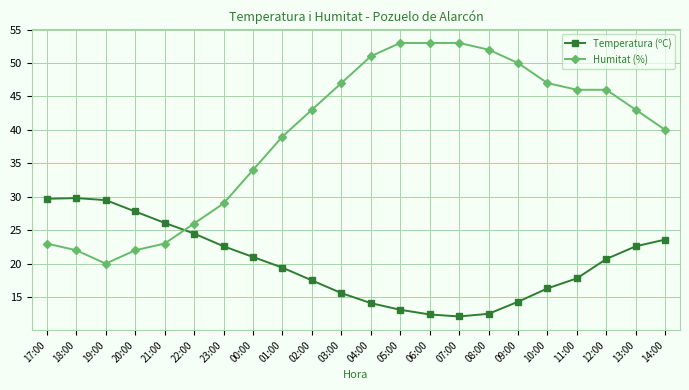

At which label is Humitat (%) closest to 36?

00:00